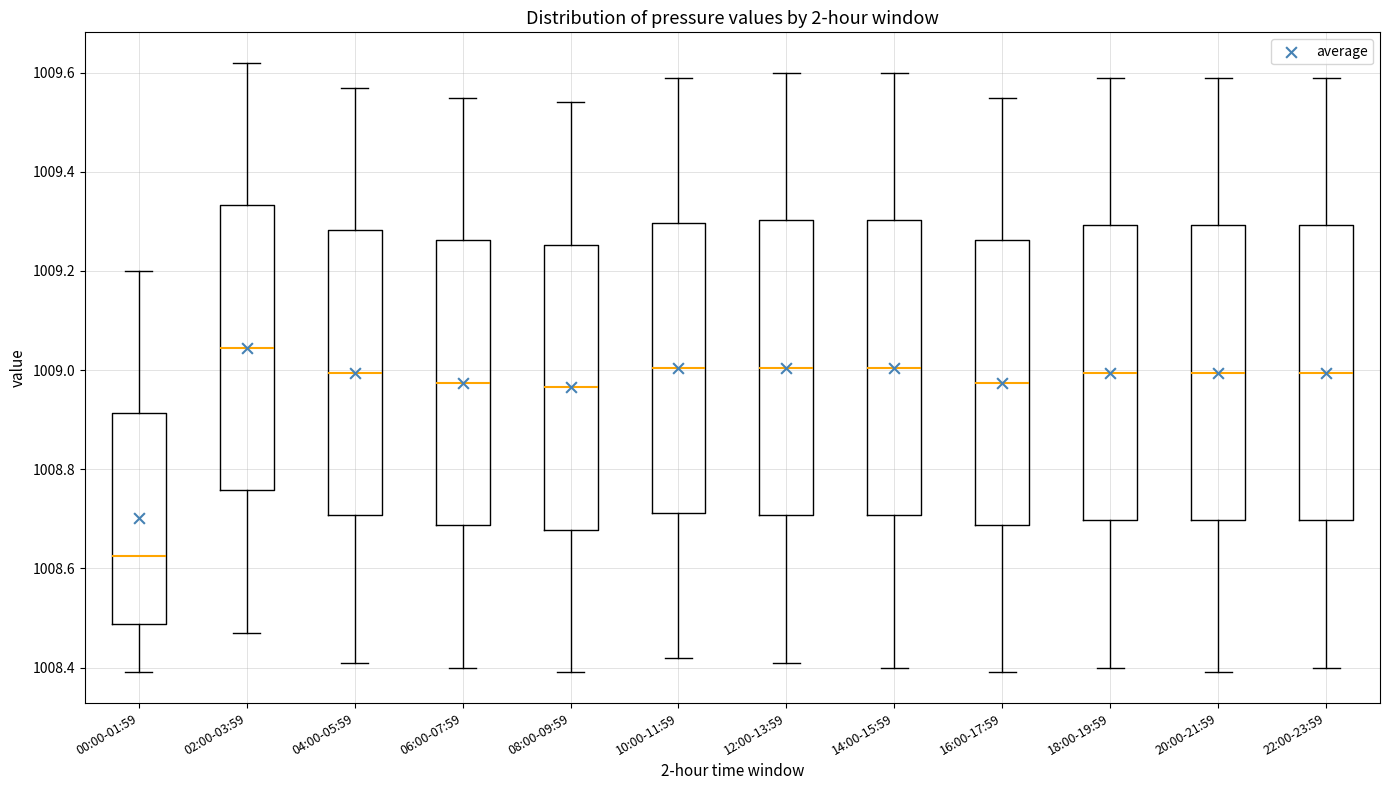

Reading left to right, read every box against the y-axis: the position of its median line, the range the box covers, and the ends of its whiskers. The values are not printed on the chart, so give them approximately, as read against the axis.

00:00-01:59: median 1008.62, box 1008.48 to 1008.92, whiskers 1008.40 to 1009.20
02:00-03:59: median 1009.04, box 1008.76 to 1009.34, whiskers 1008.48 to 1009.62
04:00-05:59: median 1009.00, box 1008.70 to 1009.28, whiskers 1008.42 to 1009.58
06:00-07:59: median 1008.98, box 1008.68 to 1009.26, whiskers 1008.40 to 1009.56
08:00-09:59: median 1008.96, box 1008.68 to 1009.26, whiskers 1008.40 to 1009.54
10:00-11:59: median 1009.00, box 1008.72 to 1009.30, whiskers 1008.42 to 1009.60
12:00-13:59: median 1009.00, box 1008.70 to 1009.30, whiskers 1008.42 to 1009.60
14:00-15:59: median 1009.00, box 1008.70 to 1009.30, whiskers 1008.40 to 1009.60
16:00-17:59: median 1008.98, box 1008.68 to 1009.26, whiskers 1008.40 to 1009.56
18:00-19:59: median 1009.00, box 1008.70 to 1009.30, whiskers 1008.40 to 1009.60
20:00-21:59: median 1009.00, box 1008.70 to 1009.30, whiskers 1008.40 to 1009.60
22:00-23:59: median 1009.00, box 1008.70 to 1009.30, whiskers 1008.40 to 1009.60